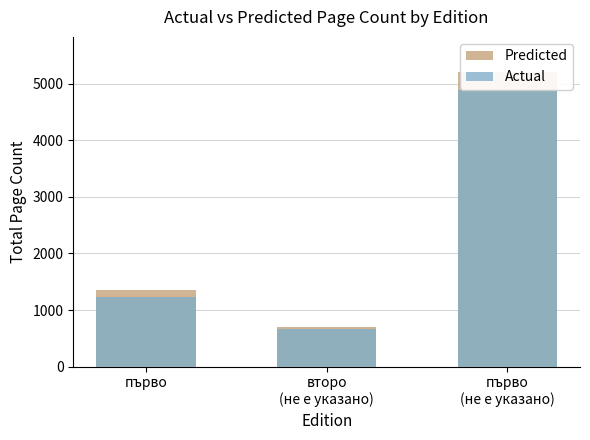

List the labels in order of Actual value, smallest first.

второ
(не е указано), първо, първо
(не е указано)